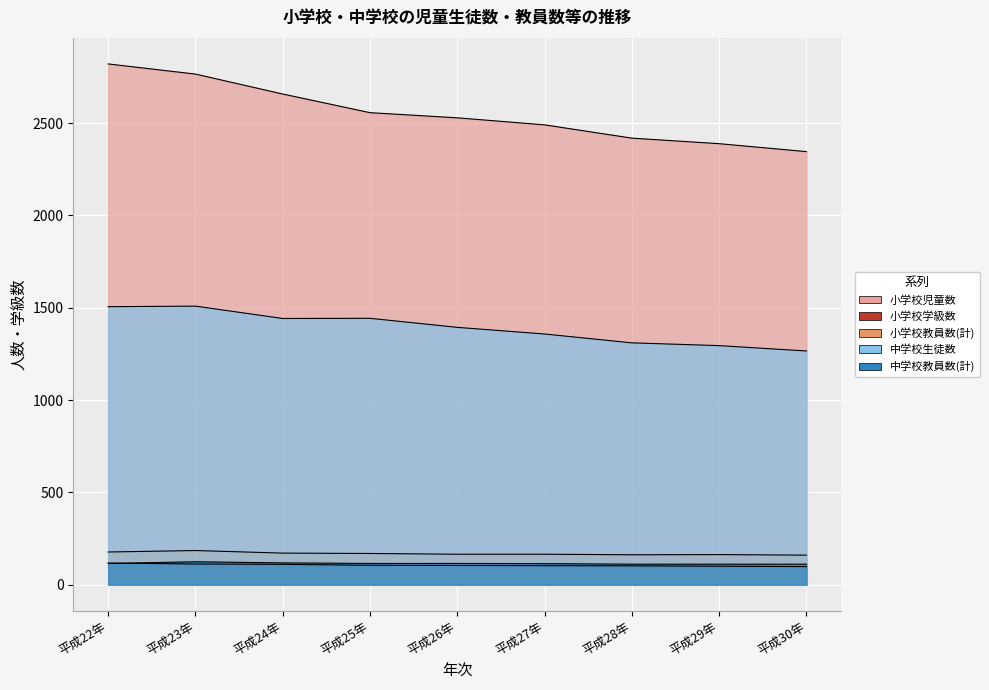

List the series in order of their peak value, lowest first.

小学校学級数, 中学校教員数(計), 小学校教員数(計), 中学校生徒数, 小学校児童数